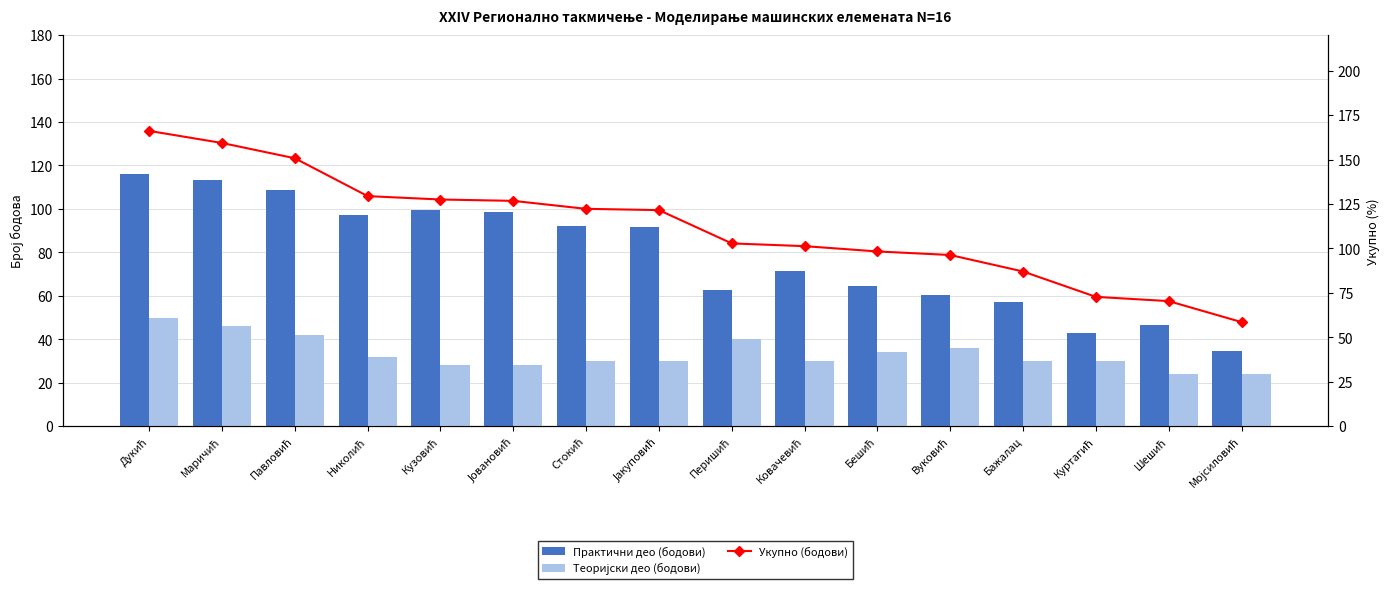

List the labels in order of Практични део (бодови) value, largest first.

Дукић, Маричић, Павловић, Кузовић, Јовановић, Николић, Стокић, Јакуповић, Ковачевић, Бешић, Перишић, Вуковић, Бажалац, Шешић, Куртагић, Мојсиловић